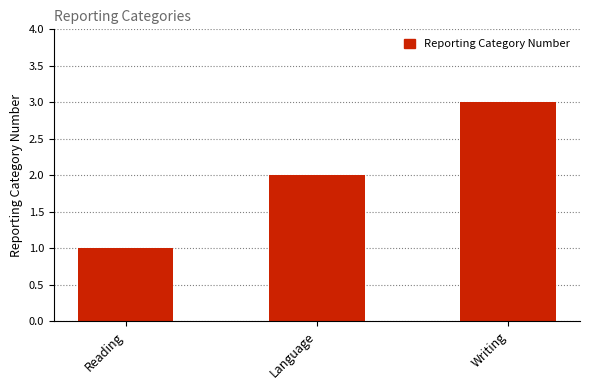

Reading left to right, extract all data points from this chart.

Reading=1	Language=2	Writing=3